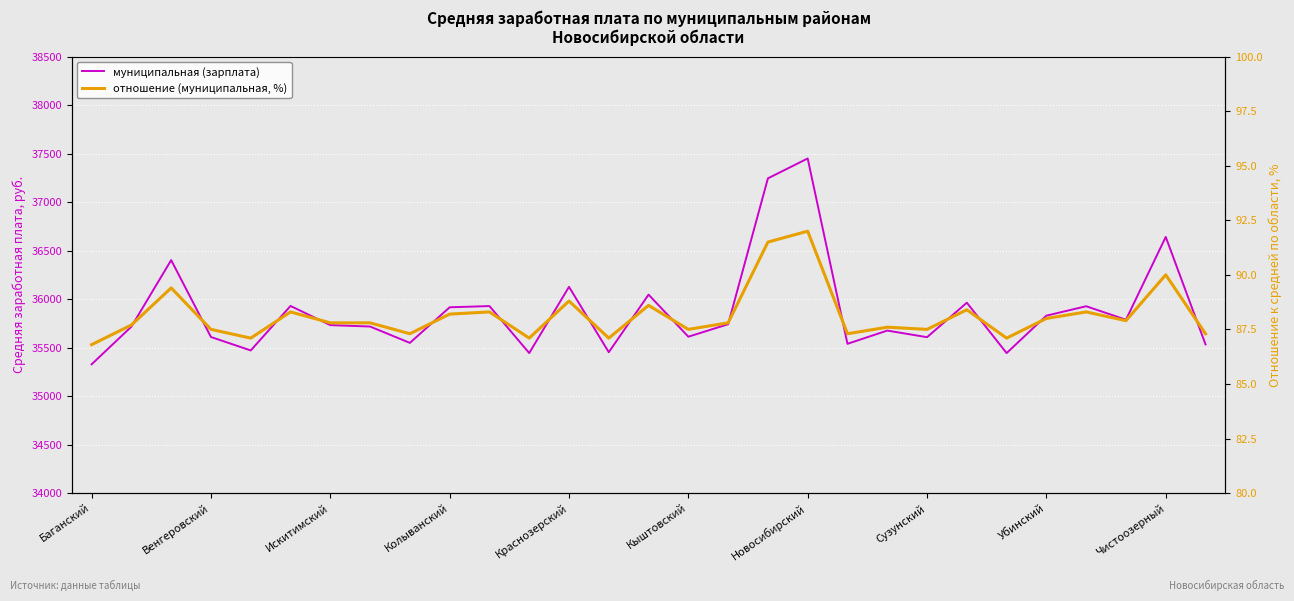

Does the chart display data point markers on the line(s)?

No